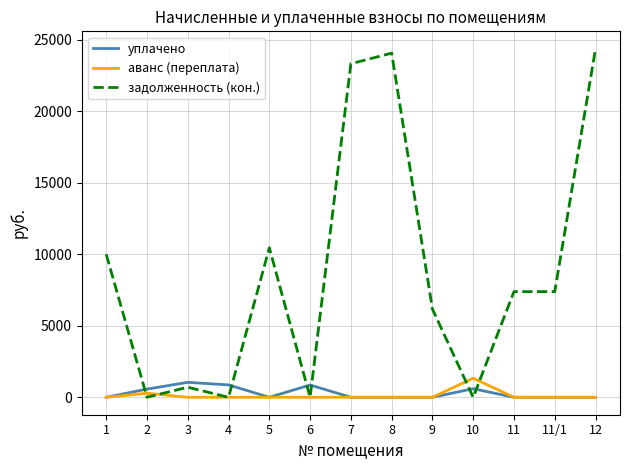

What is the highest value of the уплачено series?

1045.2